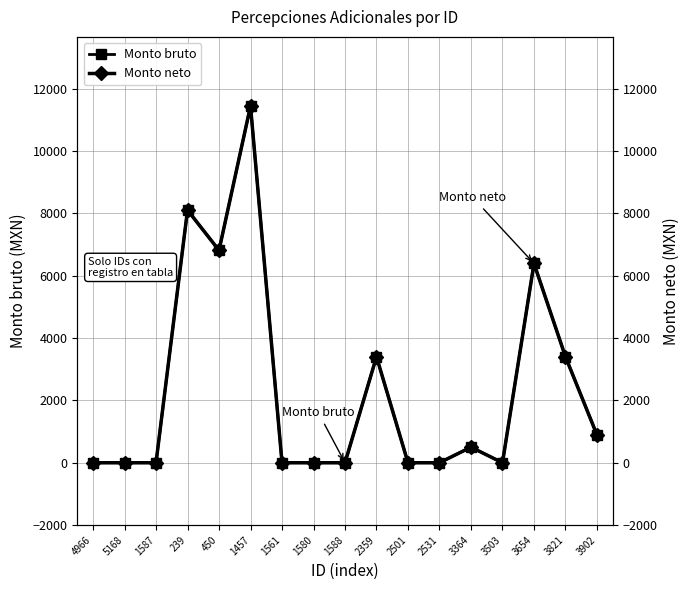

Which series has the largest range (max minus min)?

Monto bruto